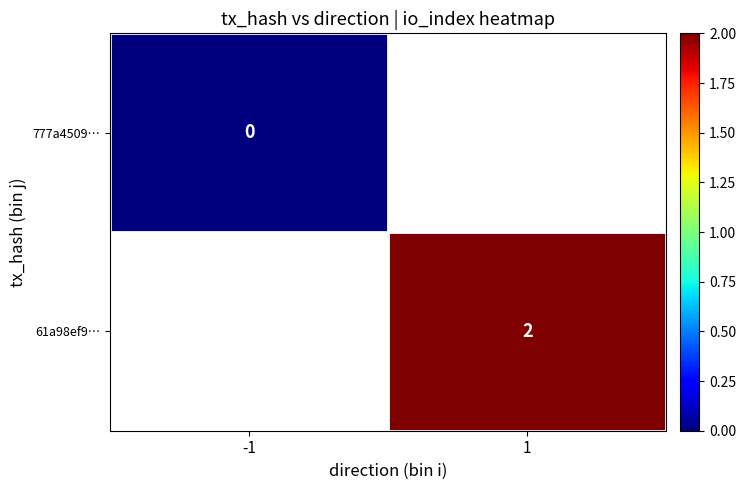

How many distinct data groups are displayed?

2